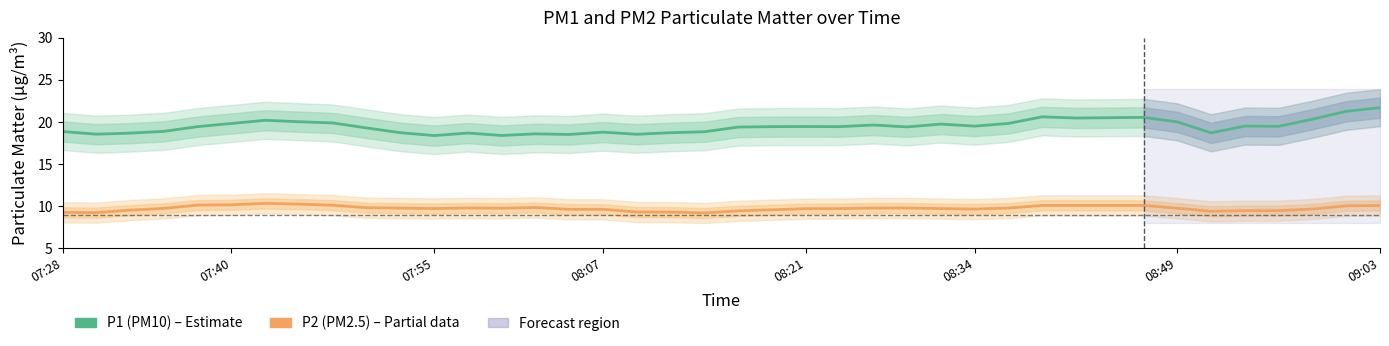

The value of P1 (PM10) at 07:28 is 18.9. True or false?

True